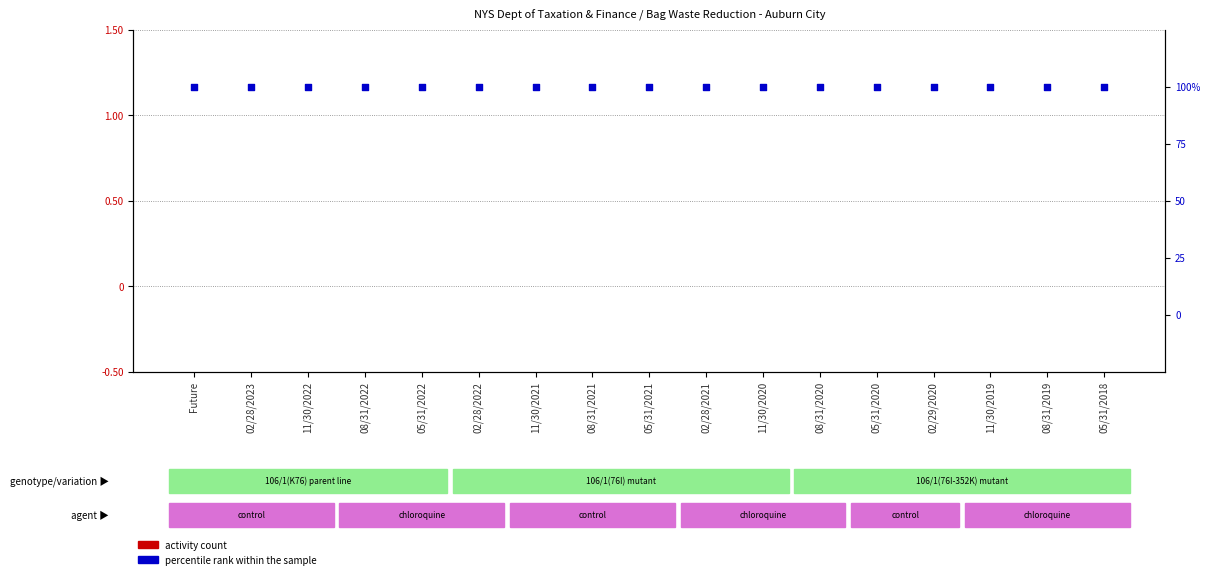

Which series has the largest total across all categories?

percentile rank within the sample